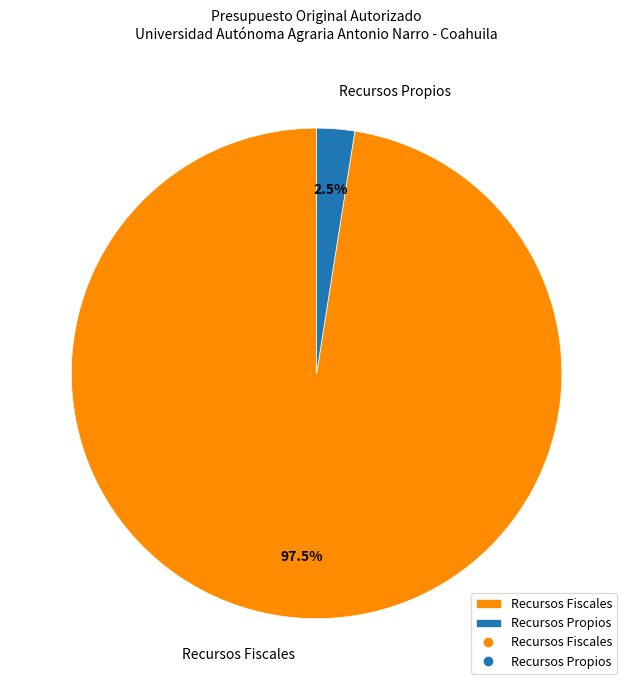

Which has a higher value, Recursos Propios or Recursos Fiscales?

Recursos Fiscales